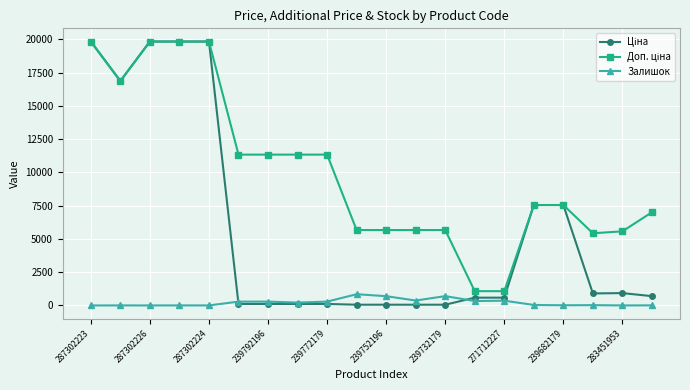

At how many categories does at least one series exceed 3237?

18